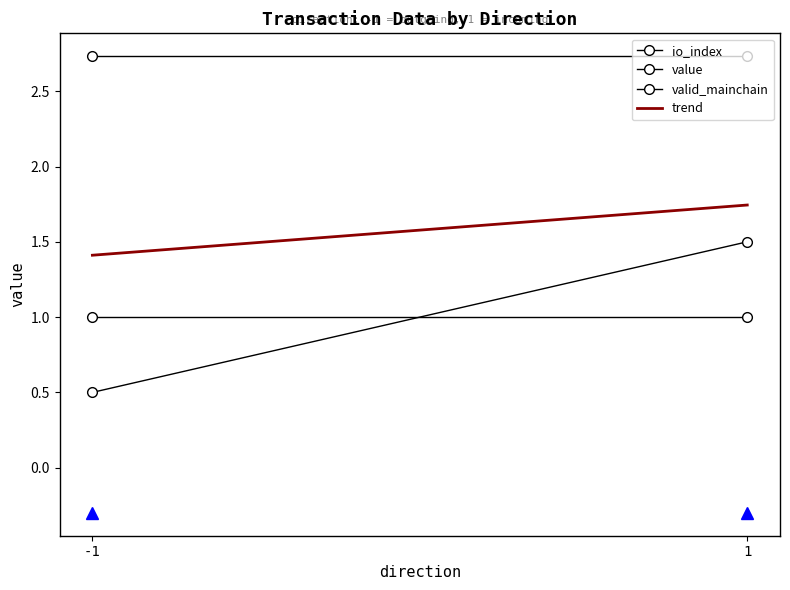

Where is value nearest to the value 2?

-1